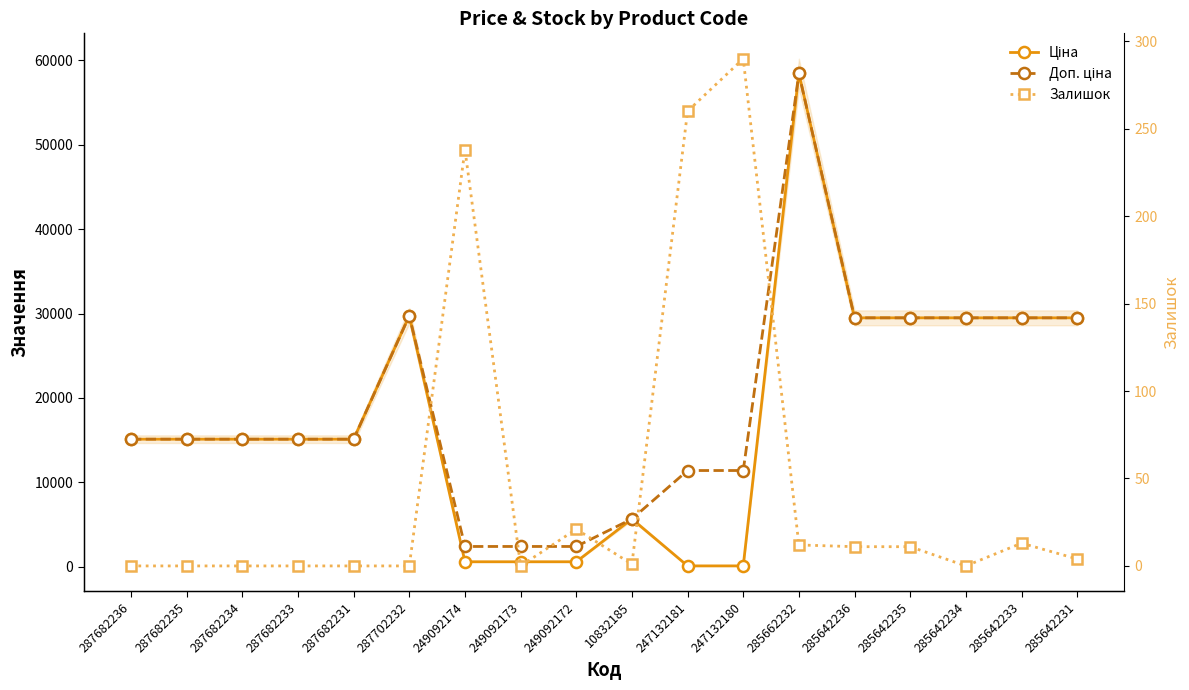

What is the sum of the Ціна values at 285642234 and 10832185?

35165.3